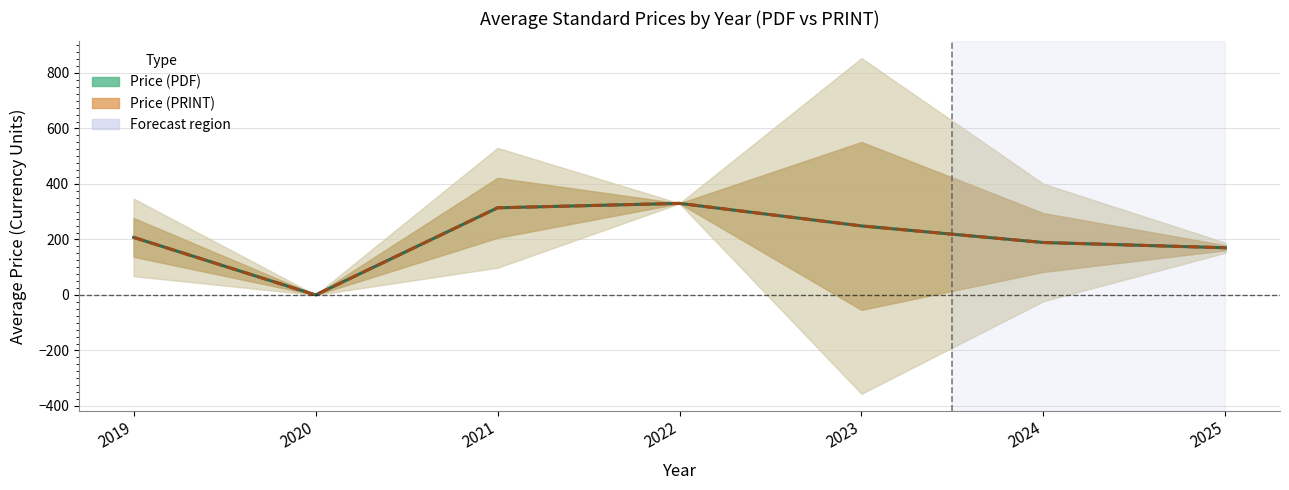

Reading left to right, what are all the values shown in this chart?

Price (PDF) mean: 2019=207.3	2020=0.0	2021=314.0	2022=330.0	2023=248.7	2024=189.0	2025=170.0
Price (PRINT) mean: 2019=207.3	2020=0.0	2021=314.0	2022=330.0	2023=248.7	2024=189.0	2025=170.0